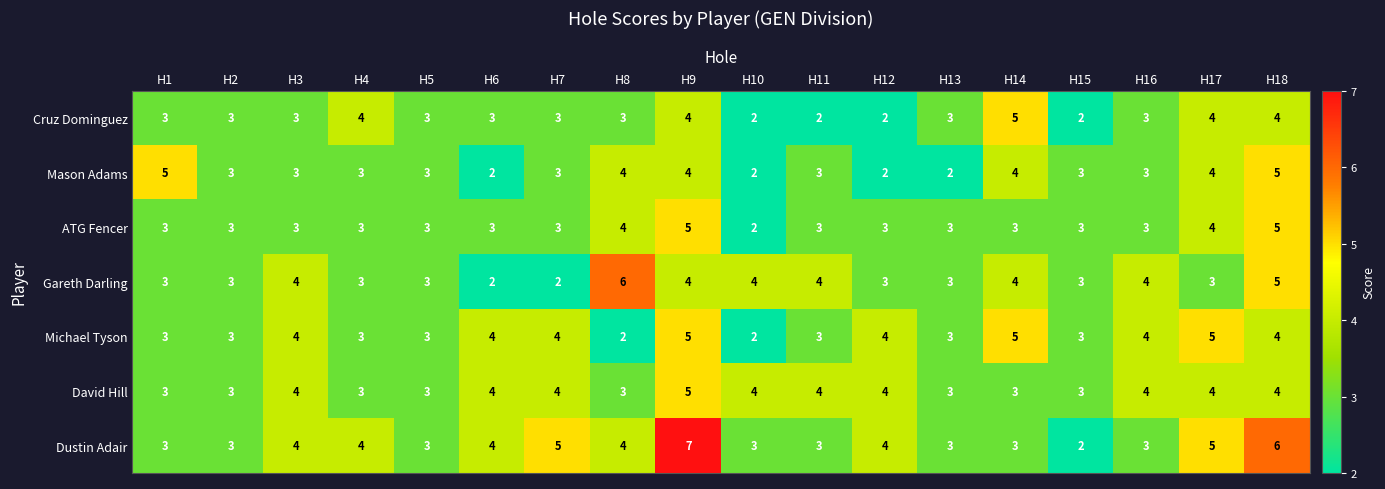

How many data points does each series have?

18